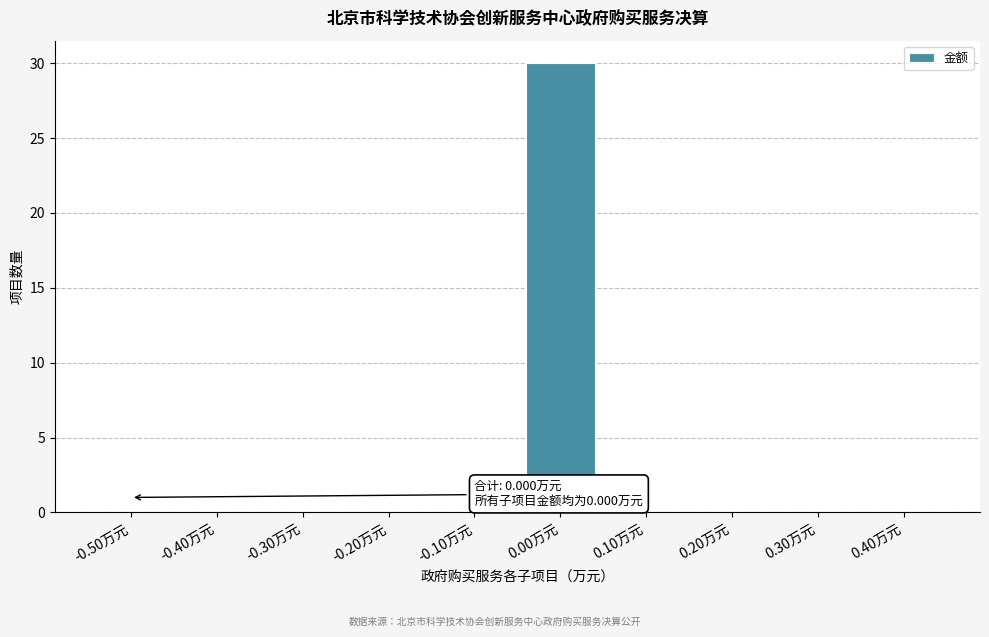

Reading left to right, list all the values displayed in this chart.

-0.50万元=0	-0.40万元=0	-0.30万元=0	-0.20万元=0	-0.10万元=0	0.00万元=30	0.10万元=0	0.20万元=0	0.30万元=0	0.40万元=0